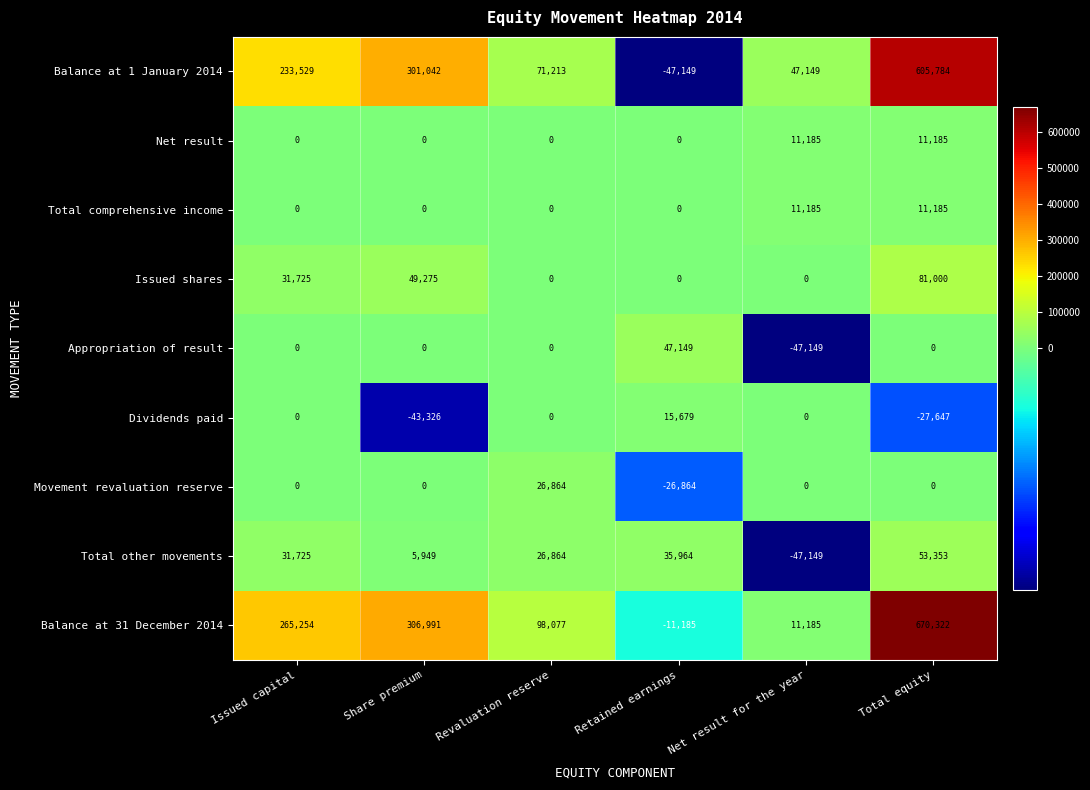

Is it true that Issued shares equals 0 at Net result for the year?

True